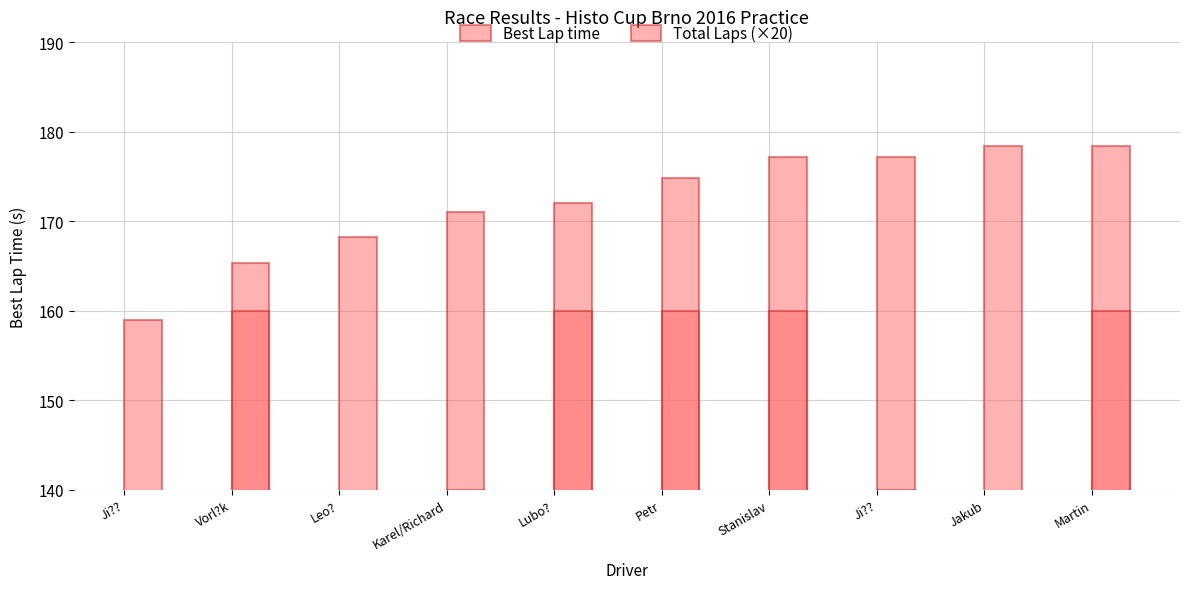

What is the approximate value of Total Laps (×20) at Ji???

140.0